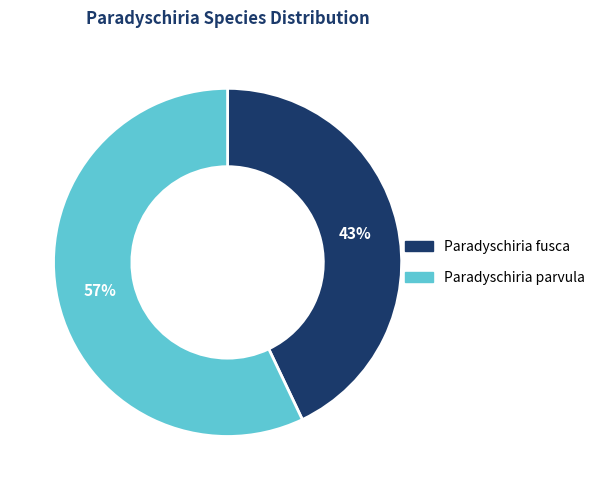

Which category accounts for the majority?

Paradyschiria parvula